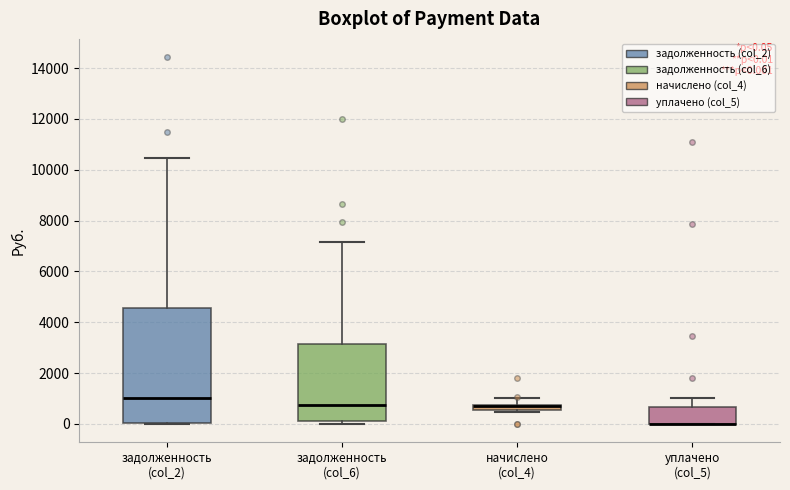

Which box is the tallest, from its lower edge to its upper edge?

задолженность (col_2)